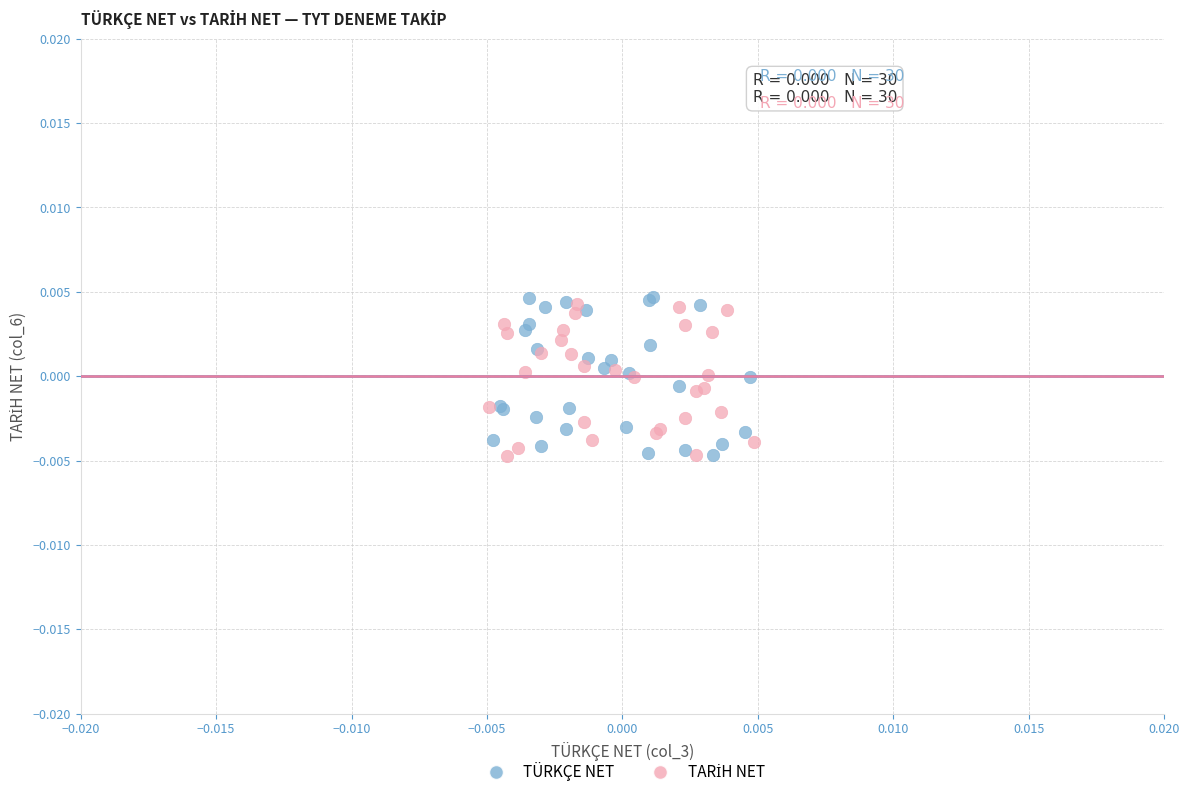

Which series has the largest Y range (max minus min)?

TÜRKÇE NET